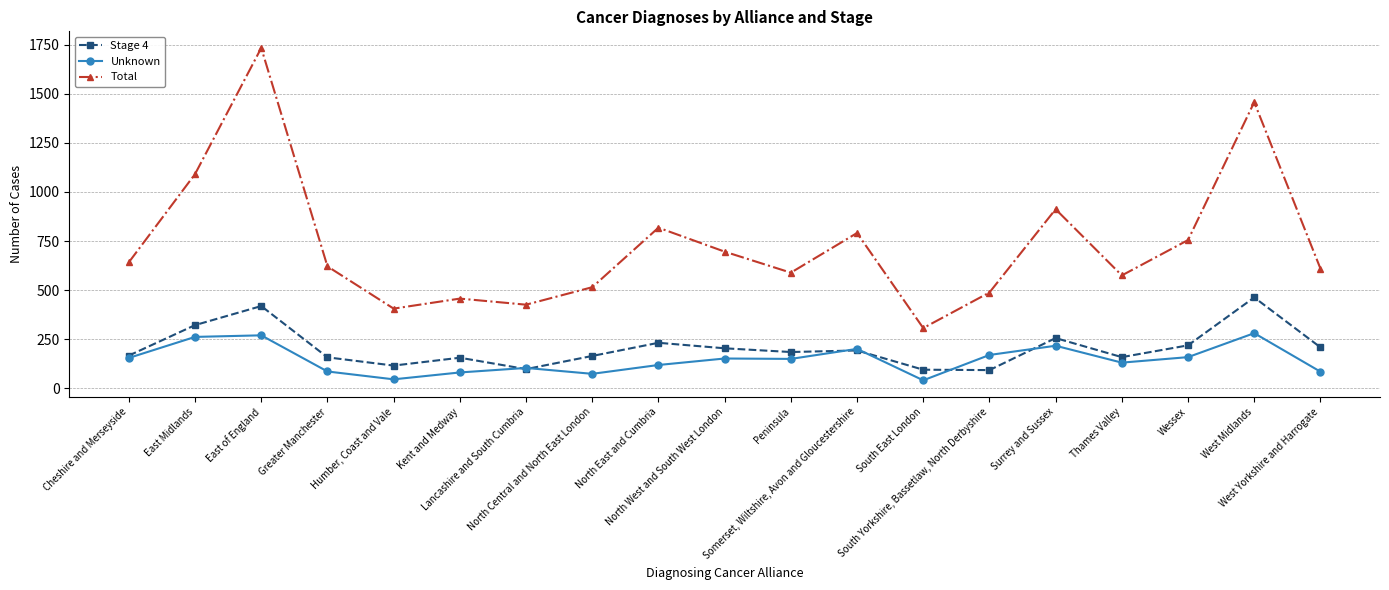

What is the label of the 6th point from the right?

South Yorkshire, Bassetlaw, North Derbyshire